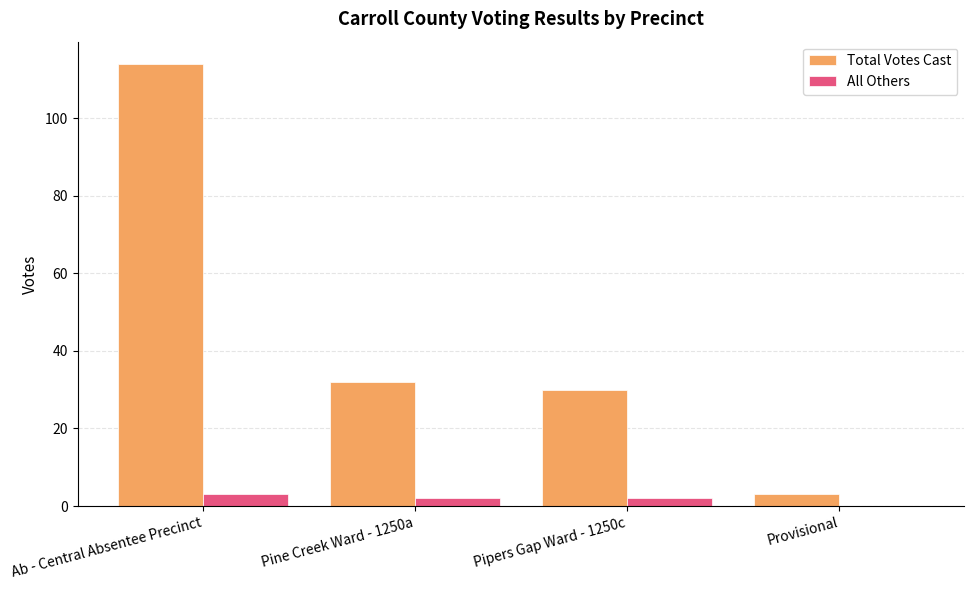

Is the value of All Others at Provisional greater than the value of Total Votes Cast at Ab - Central Absentee Precinct?

No